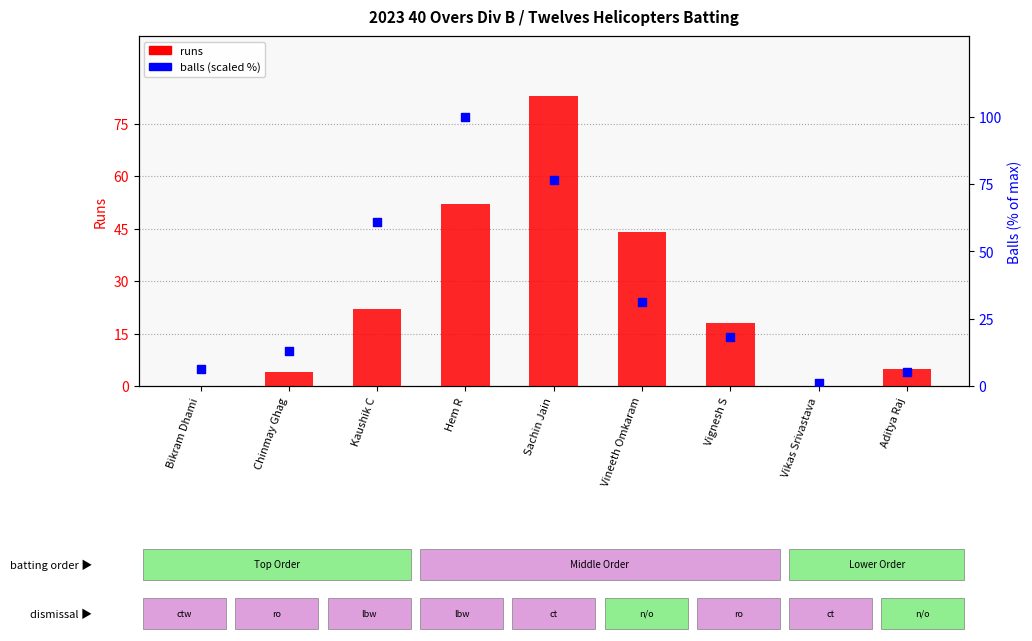

Which series has the widest spread of Y values?

balls (scaled %)